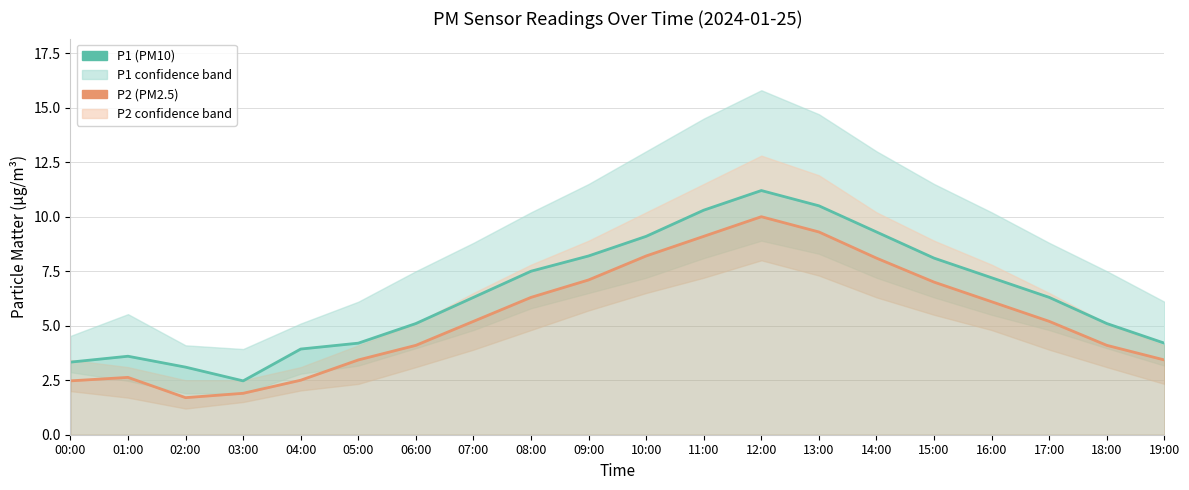

What value does the P1 (PM10) series have at 12:00?

11.2